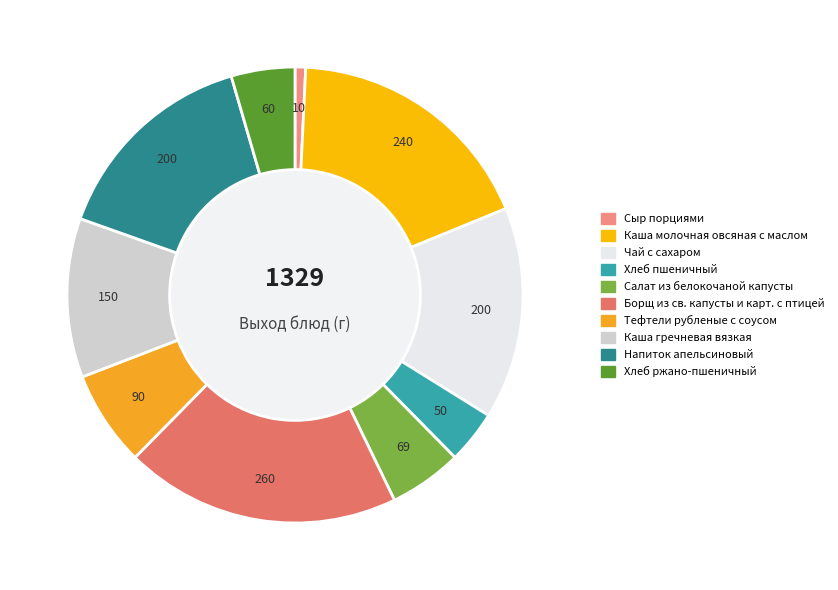

Rank the categories by value from highest to lowest.

Борщ из св. капусты и карт. с птицей, Каша молочная овсяная с маслом, Чай с сахаром, Напиток апельсиновый, Каша гречневая вязкая, Тефтели рубленые с соусом, Салат из белокочаной капусты, Хлеб ржано-пшеничный, Хлеб пшеничный, Сыр порциями